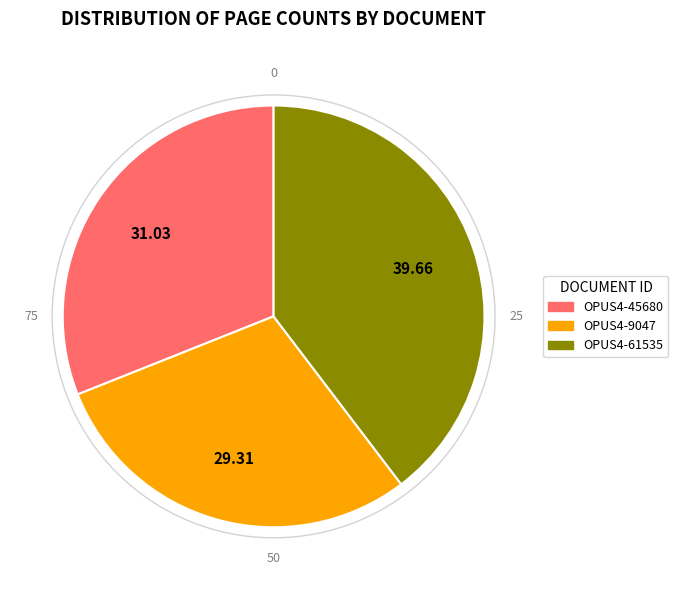

Which slice is the smallest?

OPUS4-9047